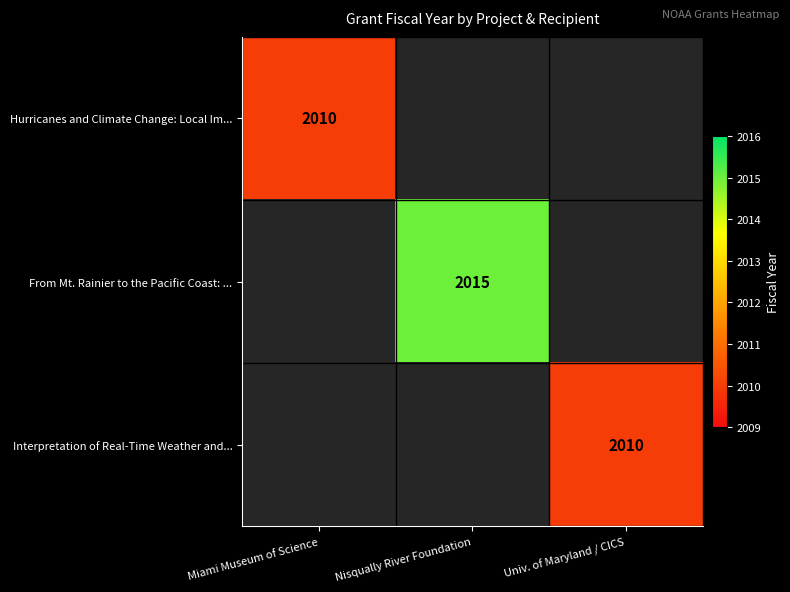

At which category does the chart reach its peak across all series?

Nisqually River Foundation